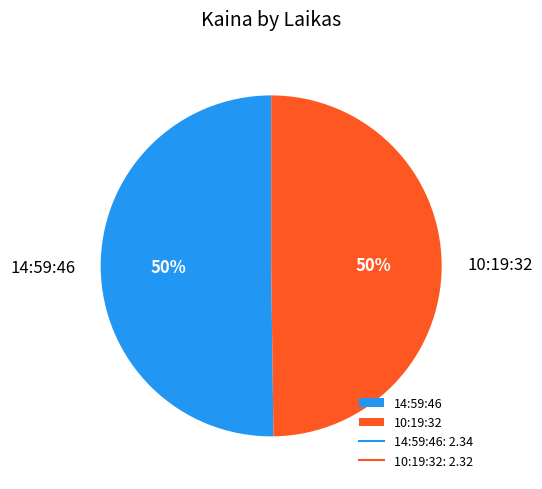

The 10:19:32 slice represents 56% of the pie. True or false?

False